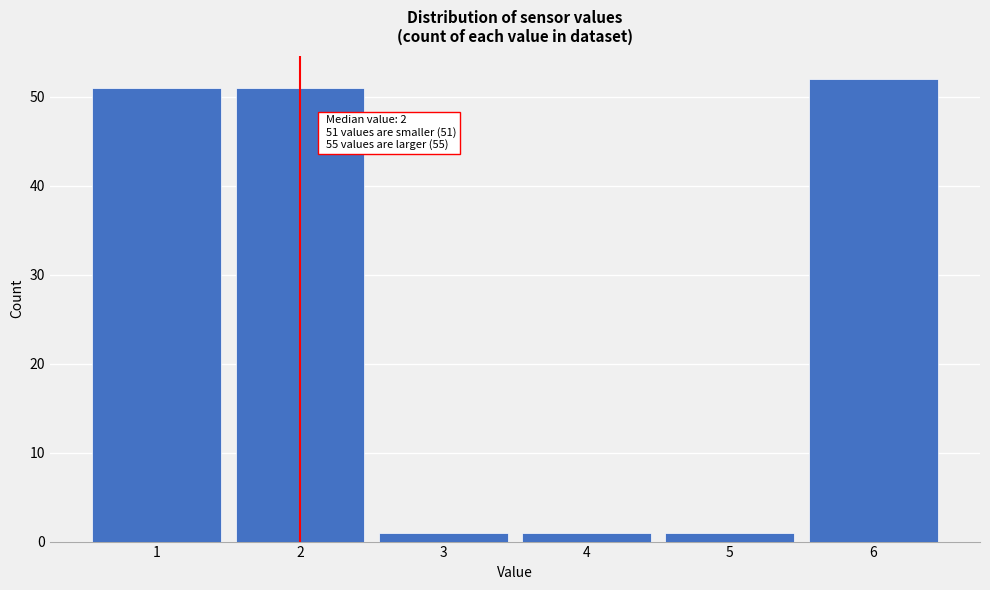

Reading right to left, what are all the values shown in this chart?

6=52	5=1	4=1	3=1	2=51	1=51